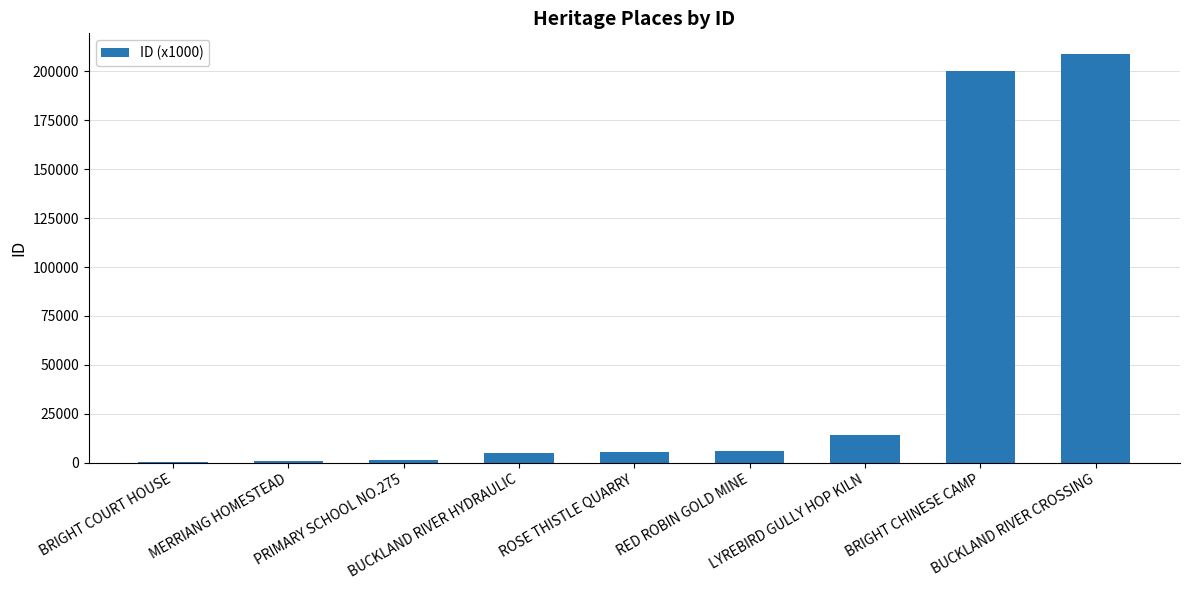

Which category has the highest value across all series?

BUCKLAND RIVER CROSSING